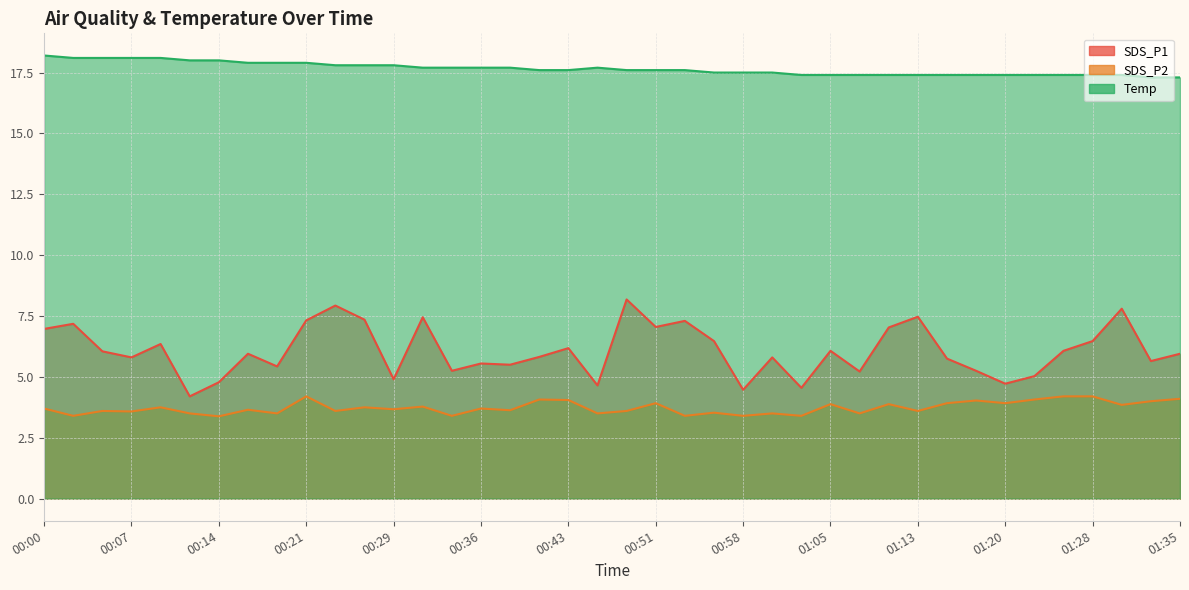

List the series in order of their peak value, lowest first.

SDS_P2, SDS_P1, Temp